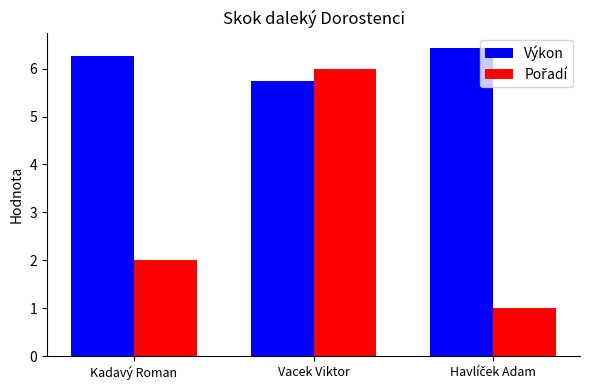

The Výkon series shows 5.8 at Vacek Viktor. True or false?

True